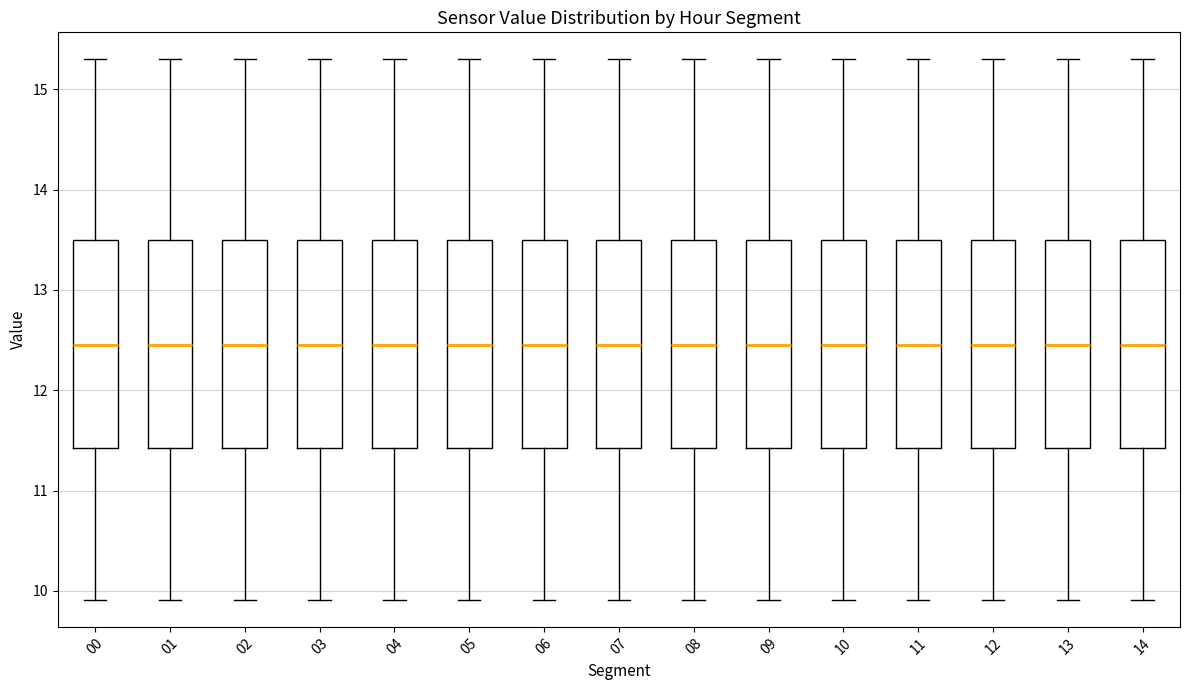

Reading left to right, transcribe this box plot: for each box, give where its median line is, the range the box spans, and where its two whiskers end, as read against the y-axis. The values are not printed on the chart, so give them approximately, as read against the axis.

00: median 12.5, box 11.4 to 13.5, whiskers 9.9 to 15.3
01: median 12.5, box 11.4 to 13.5, whiskers 9.9 to 15.3
02: median 12.5, box 11.4 to 13.5, whiskers 9.9 to 15.3
03: median 12.5, box 11.4 to 13.5, whiskers 9.9 to 15.3
04: median 12.5, box 11.4 to 13.5, whiskers 9.9 to 15.3
05: median 12.5, box 11.4 to 13.5, whiskers 9.9 to 15.3
06: median 12.5, box 11.4 to 13.5, whiskers 9.9 to 15.3
07: median 12.5, box 11.4 to 13.5, whiskers 9.9 to 15.3
08: median 12.5, box 11.4 to 13.5, whiskers 9.9 to 15.3
09: median 12.5, box 11.4 to 13.5, whiskers 9.9 to 15.3
10: median 12.5, box 11.4 to 13.5, whiskers 9.9 to 15.3
11: median 12.5, box 11.4 to 13.5, whiskers 9.9 to 15.3
12: median 12.5, box 11.4 to 13.5, whiskers 9.9 to 15.3
13: median 12.5, box 11.4 to 13.5, whiskers 9.9 to 15.3
14: median 12.5, box 11.4 to 13.5, whiskers 9.9 to 15.3